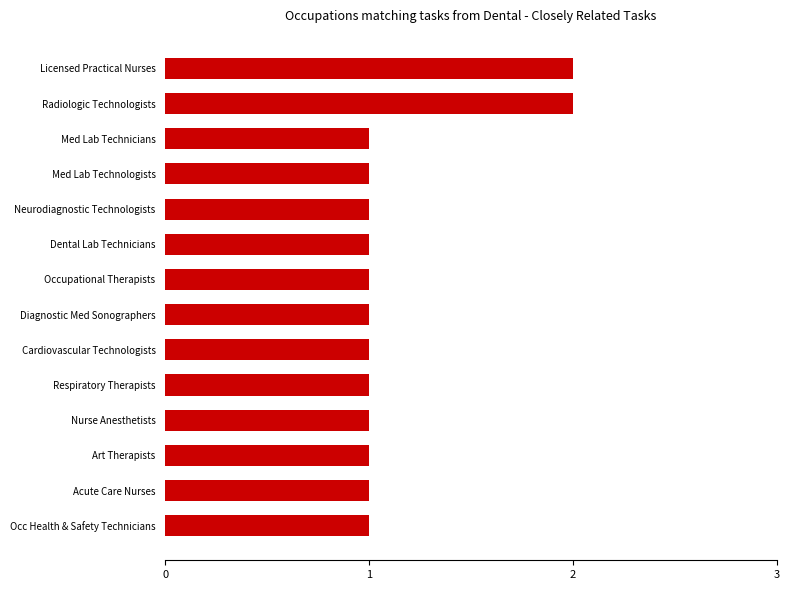

Reading top to bottom, what are all the values shown in this chart?

2	2	1	1	1	1	1	1	1	1	1	1	1	1